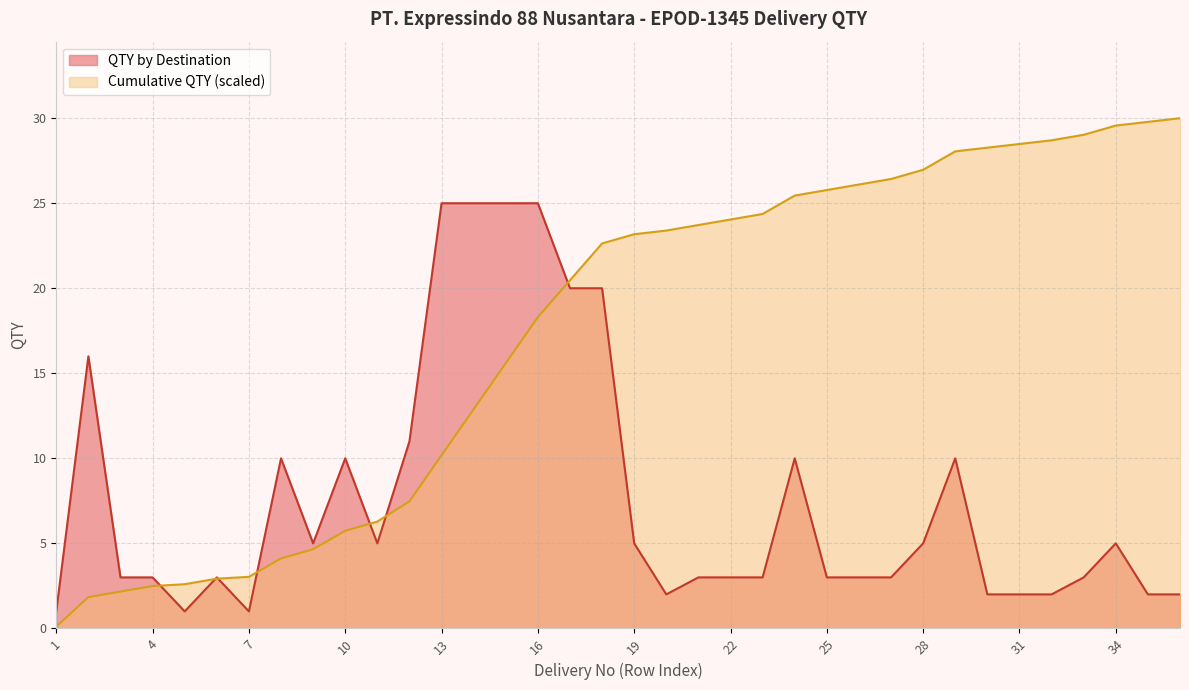

Which series has the widest spread of values?

Cumulative QTY (scaled)